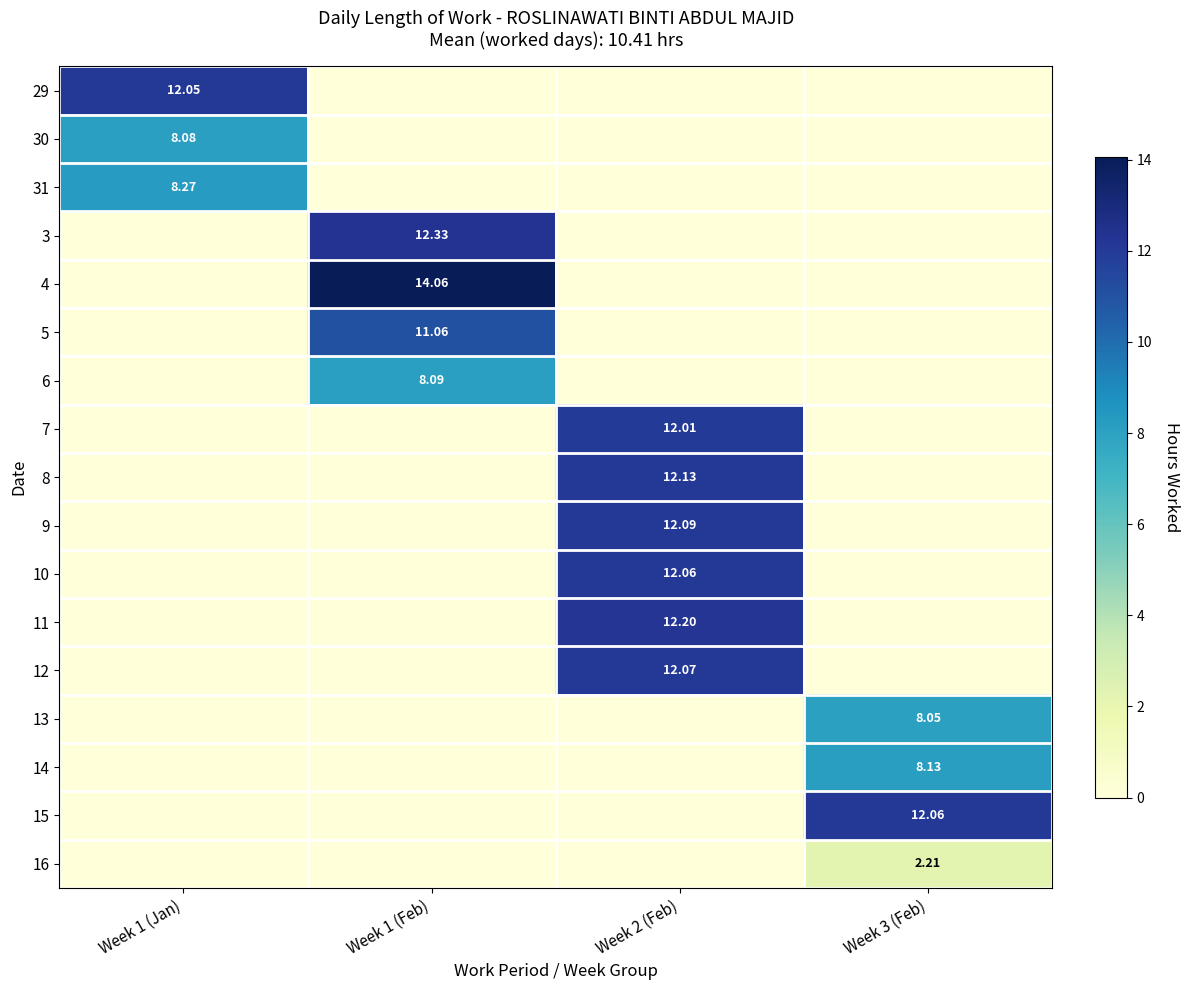

What is the sum of all 4 values?

14.1